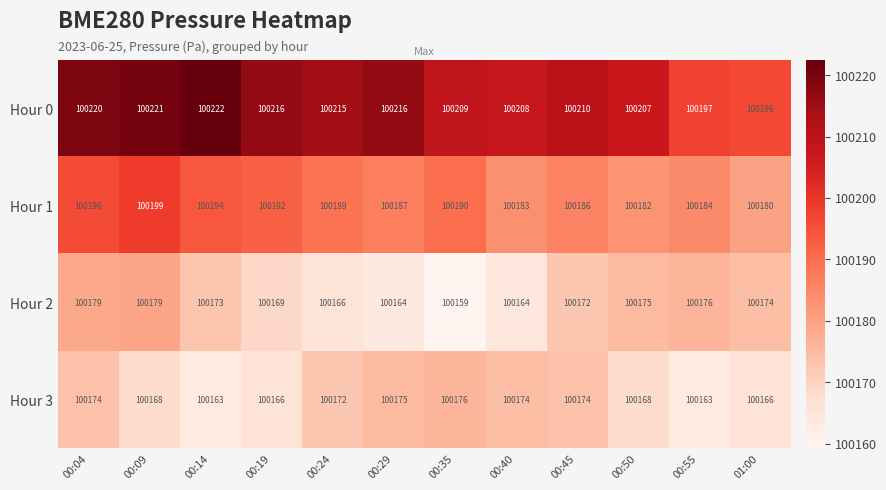

What is the difference between the maximum and minimum values in the Hour 3 series?

13